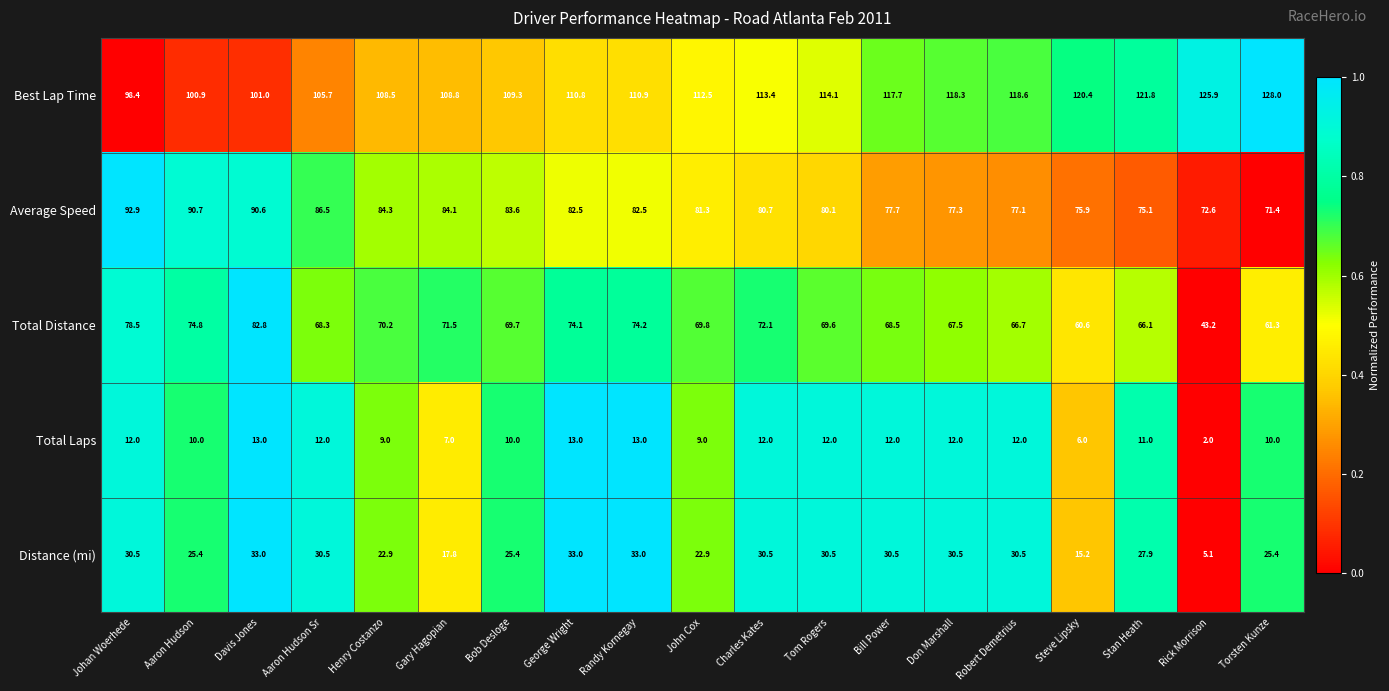

Which series has the largest range (max minus min)?

Total Distance